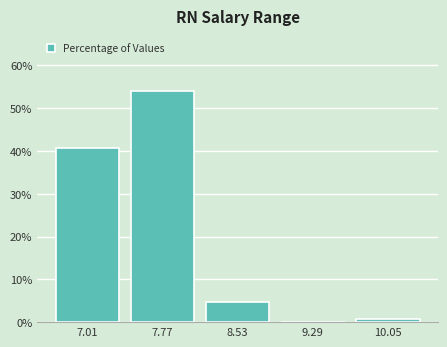

Reading left to right, list every bar in this chart as the range it spans on the x-axis followed by its height. Neither the bar edges nor the heights are printed on the chart, so give them approximately, as read against the axes.

6.63 to 7.39: 41
7.39 to 8.15: 54
8.15 to 8.91: 5
8.91 to 9.67: 0
9.67 to 10.43: under 1